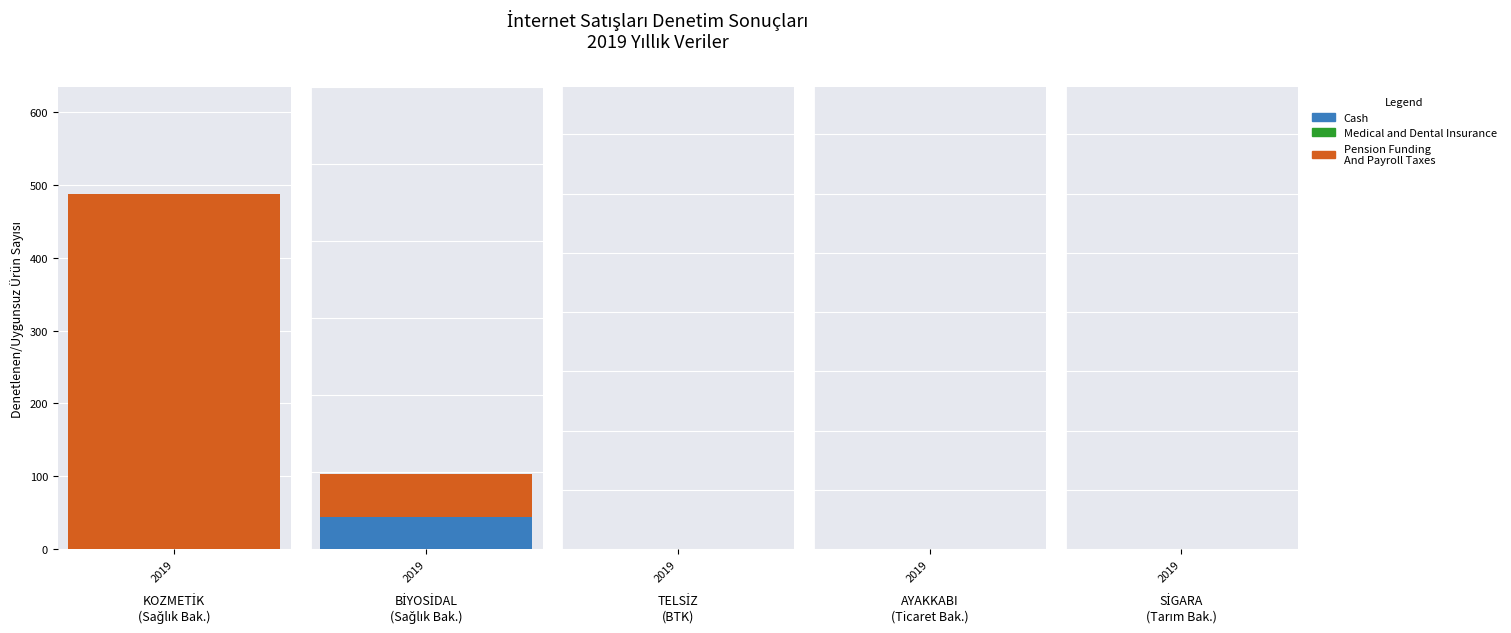

True or false: Pension Funding And Payroll Taxes has a value of 199 at 4.

False